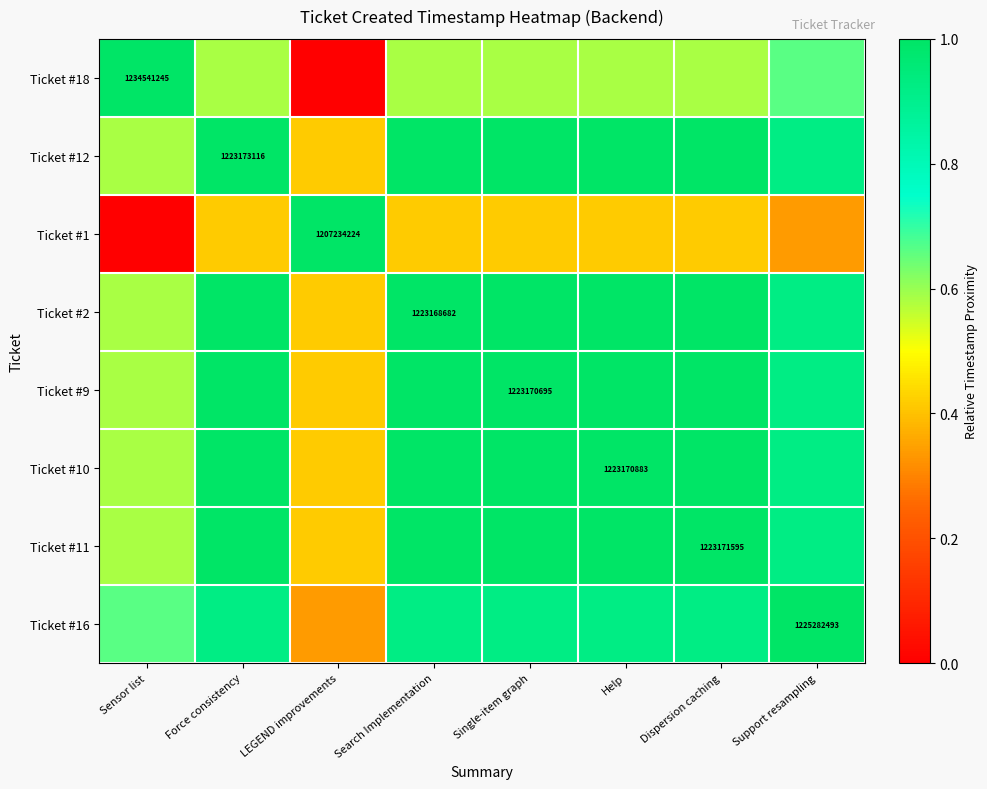

Where is Ticket #11 nearest to the value 0?

LEGEND improvements